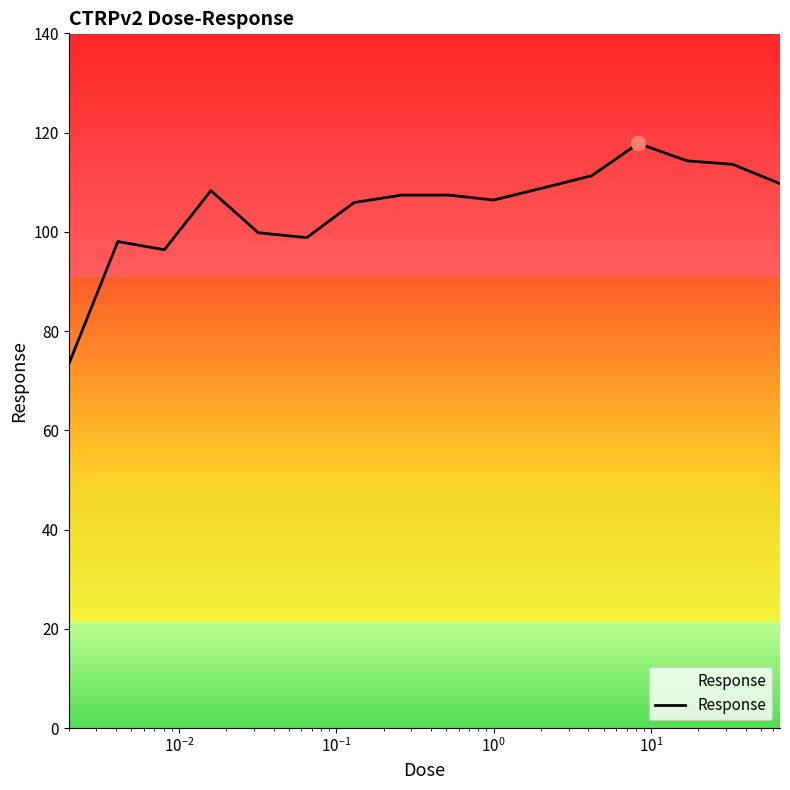

What is the minimum value shown in the chart?

73.3